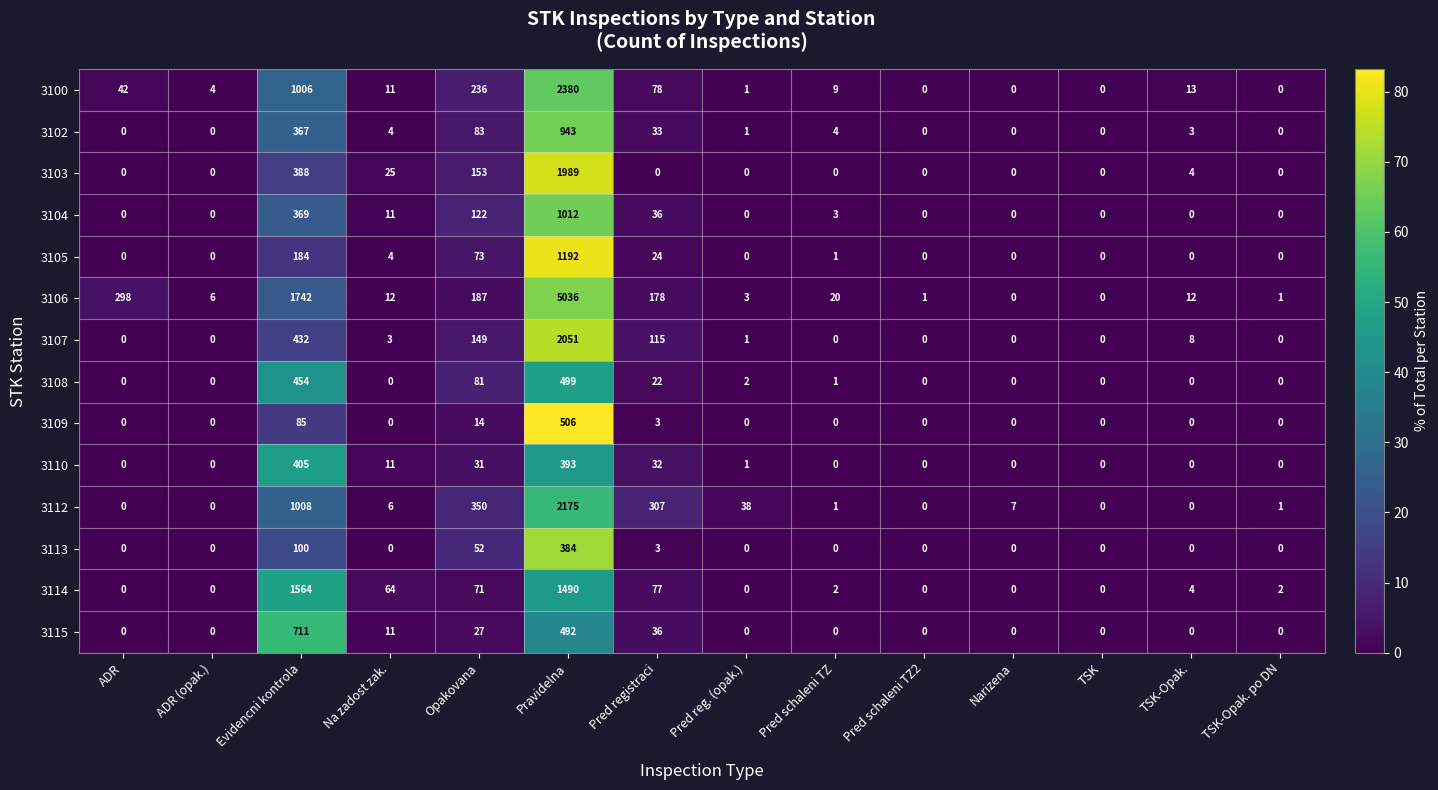

Count the number of categories in the chart.

14